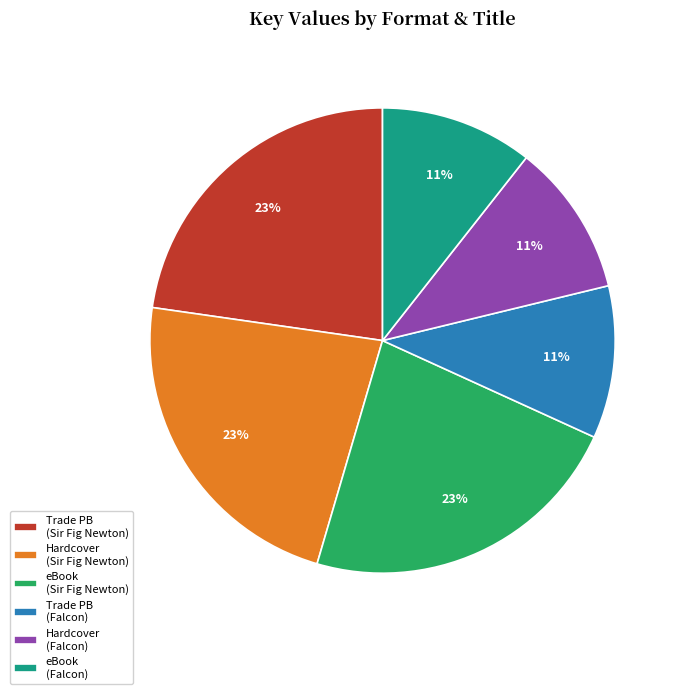

To the nearest percent, what is the average slice percentage?

17%